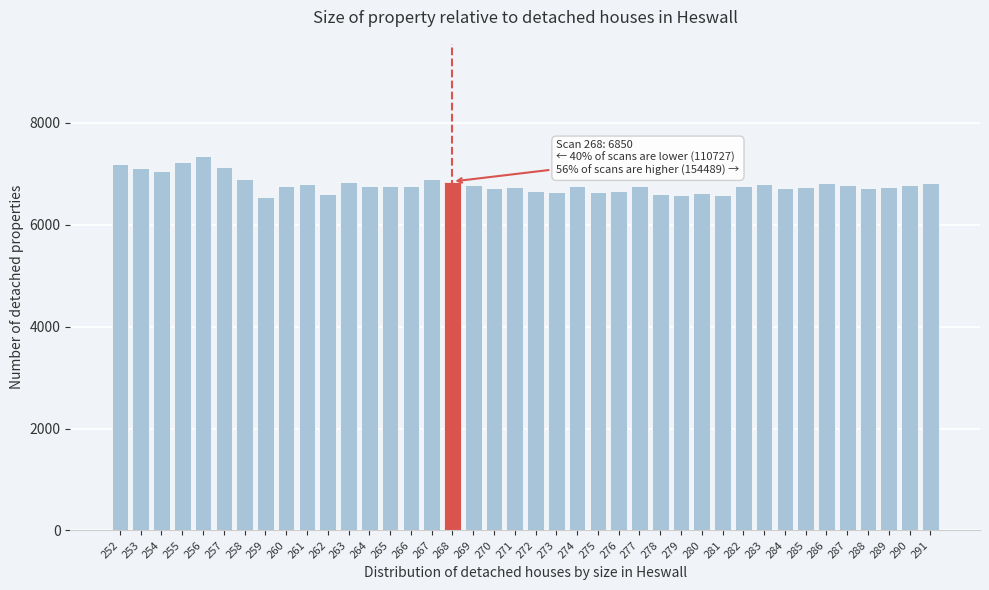

What is the sum of all values?

272066